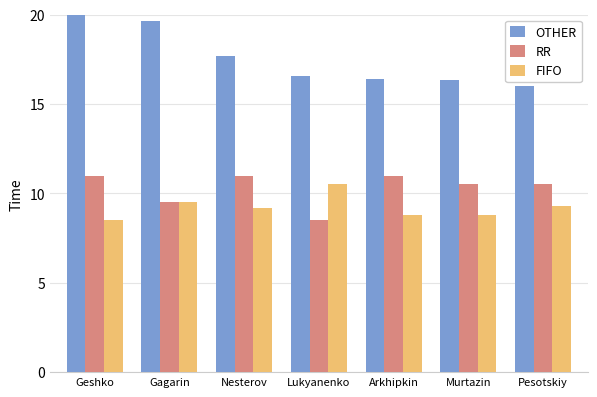

At Murtazin, list the series in order from largest to smallest.

OTHER, RR, FIFO